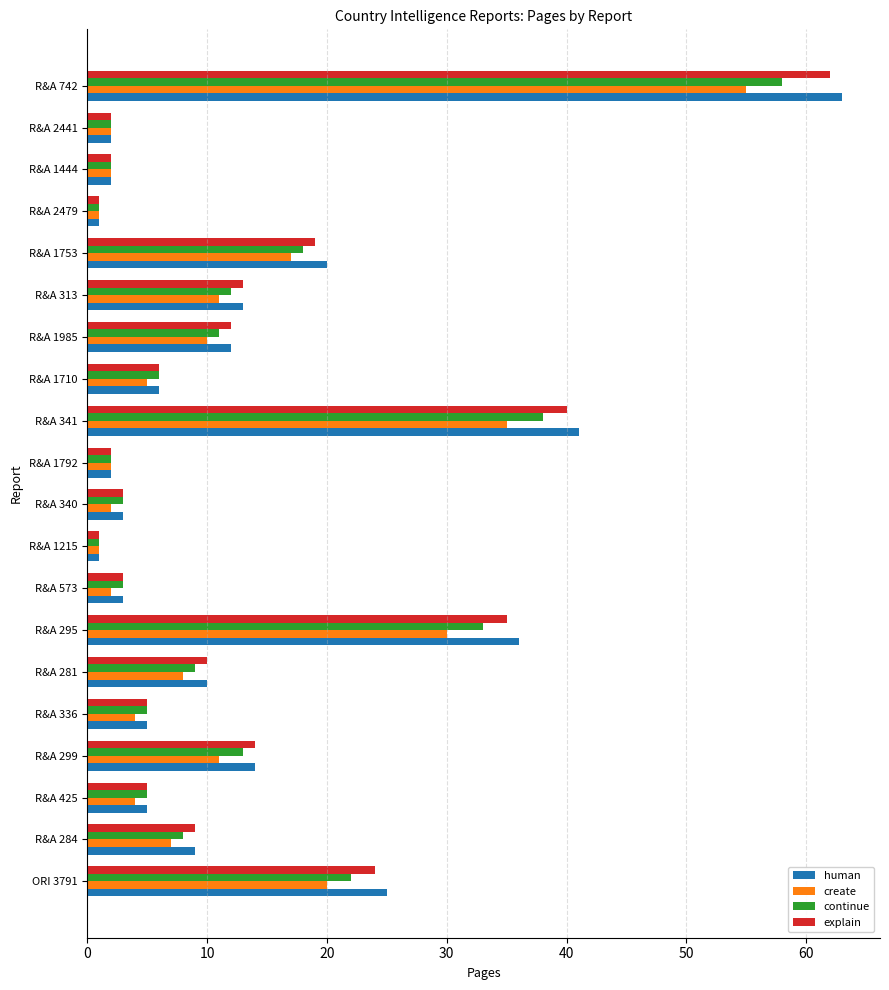

At which category is the sum across all series the highest?

R&A 742